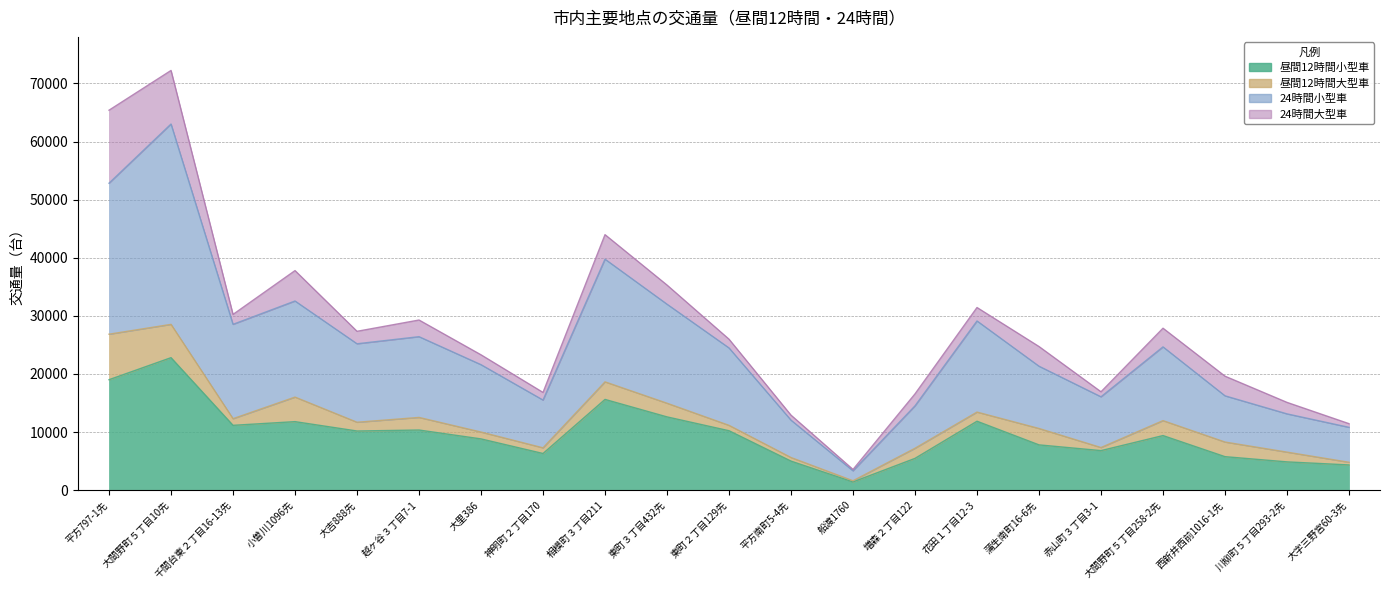

True or false: 昼間12時間小型車 and 24時間小型車 cross at least once.

False